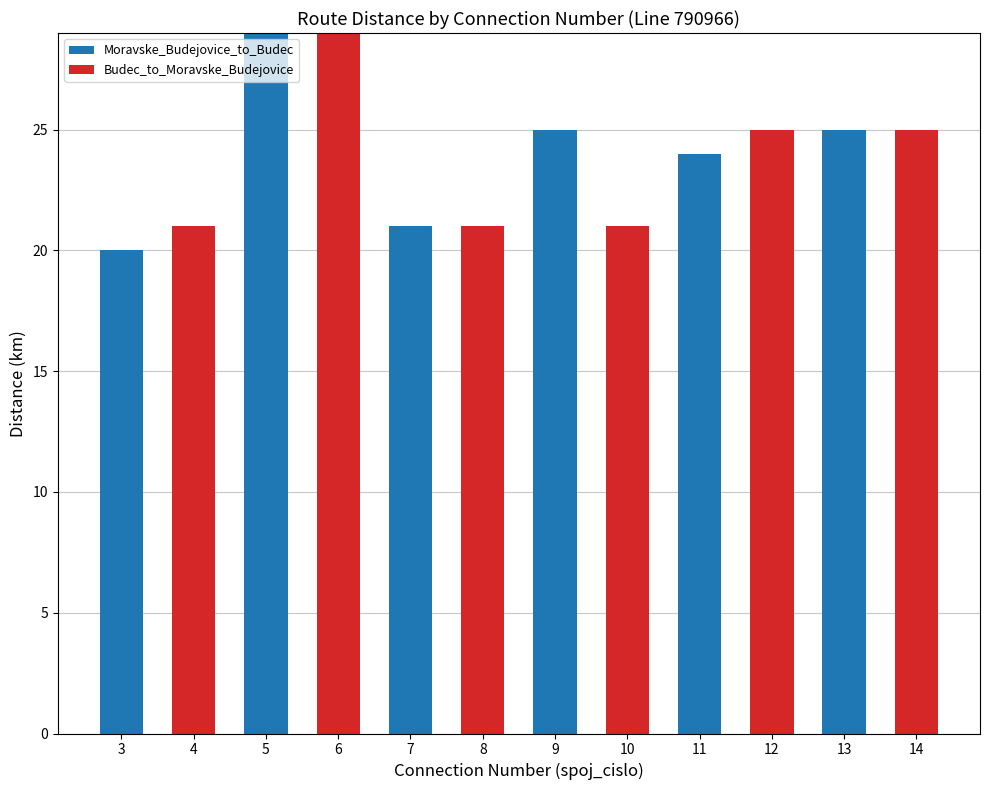

The Moravske_Budejovice_to_Budec series shows 21 at 7. True or false?

True